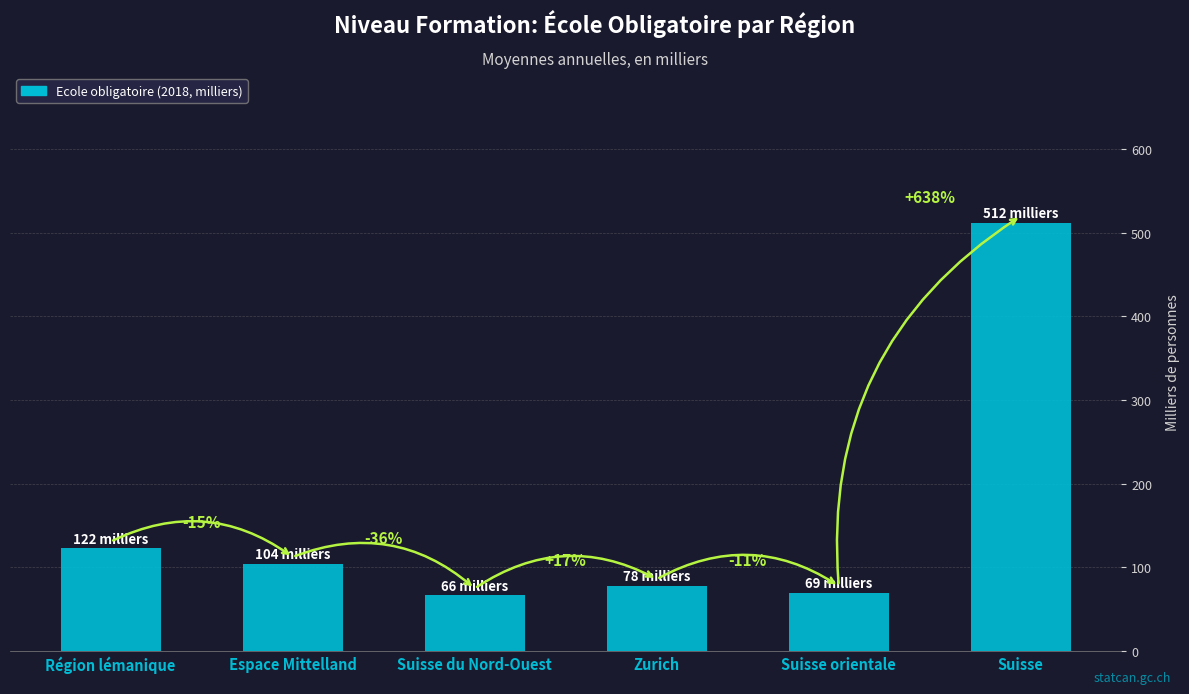

The value at Espace Mittelland is 36.6. True or false?

False